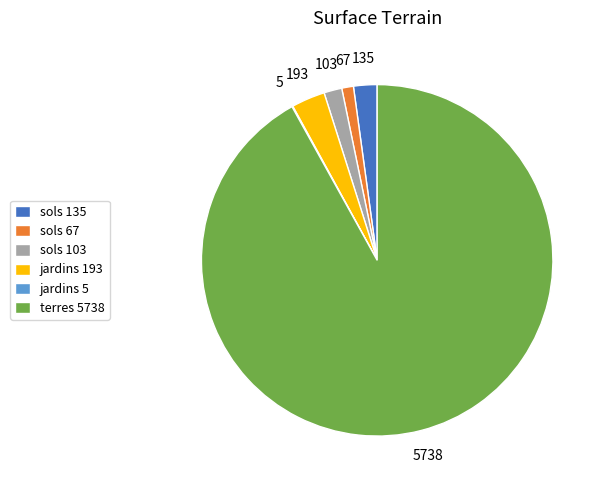

Is sols 135 the majority of the pie?

No